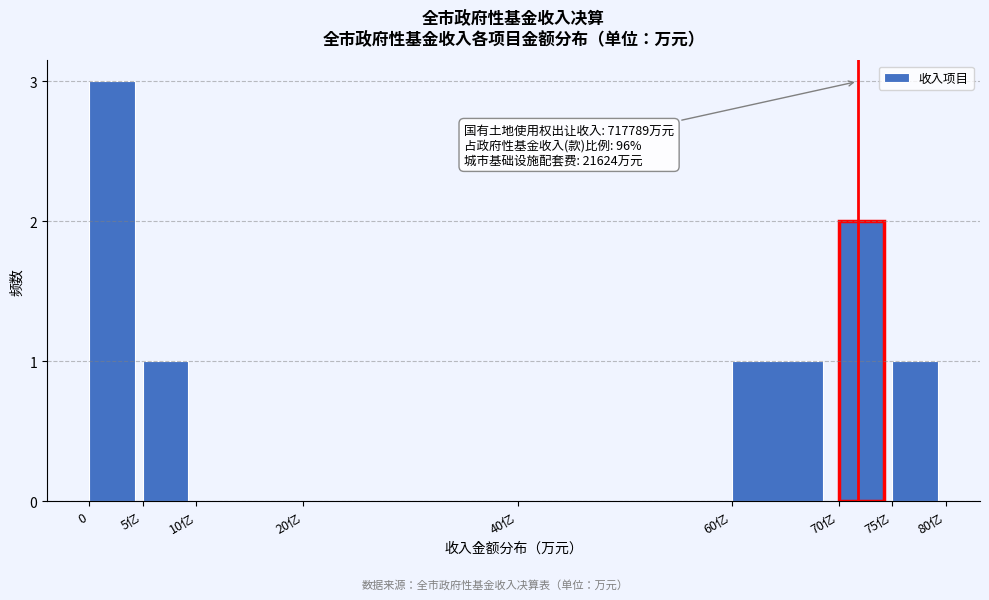

Reading left to right, extract all data points from this chart.

0=3	5亿=1	10亿=0	20亿=0	40亿=0	60亿=1	70亿=2	75亿=1